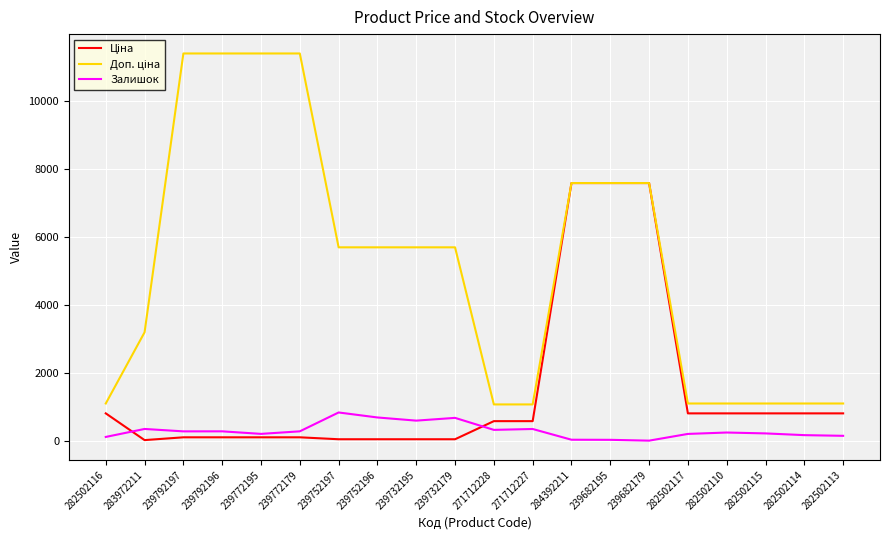

What is the total value across all series at 271712228?

2004.6